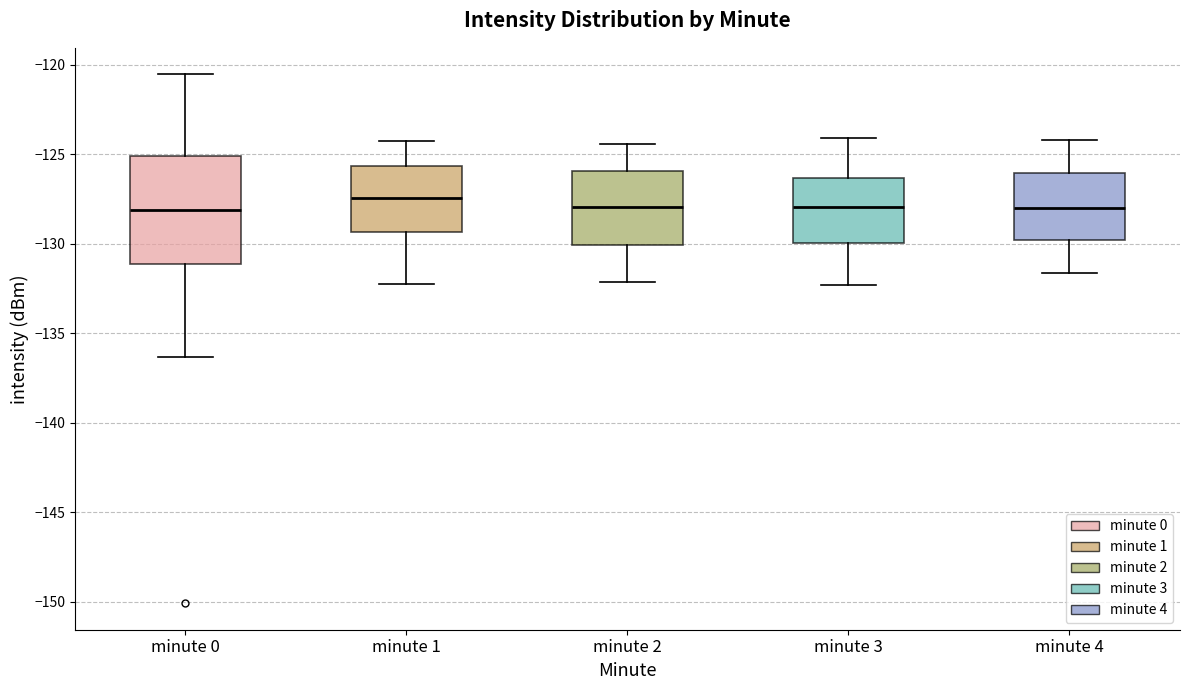

Reading left to right, read every box against the y-axis: the position of its median line, the range the box covers, and the ends of its whiskers. The values are not printed on the chart, so give them approximately, as read against the axis.

minute 0: median -128.0, box -131.0 to -125.0, whiskers -136.5 to -120.5
minute 1: median -127.5, box -129.5 to -125.5, whiskers -132.0 to -124.0
minute 2: median -128.0, box -130.0 to -126.0, whiskers -132.0 to -124.5
minute 3: median -128.0, box -130.0 to -126.5, whiskers -132.5 to -124.0
minute 4: median -128.0, box -130.0 to -126.0, whiskers -131.5 to -124.0